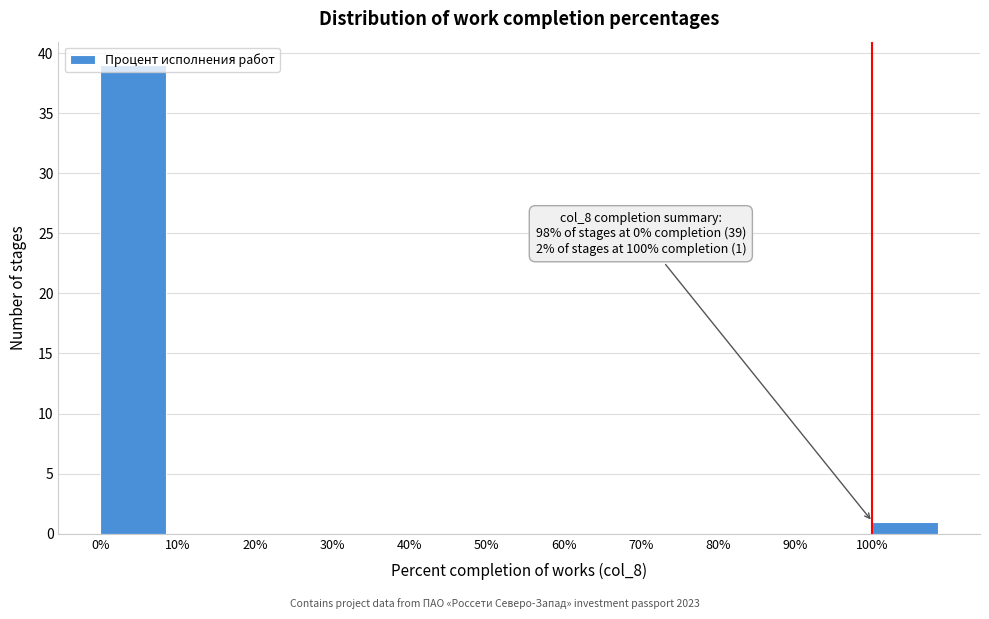

Over which range of the x-axis is the bar tallest?

0 to 10